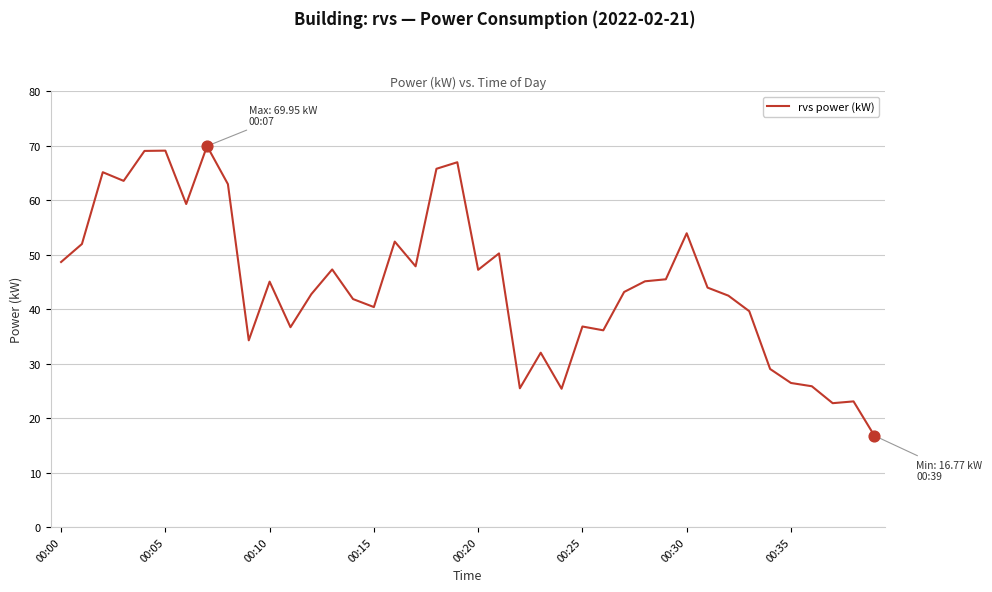

What is the difference between the maximum and minimum values?

53.2